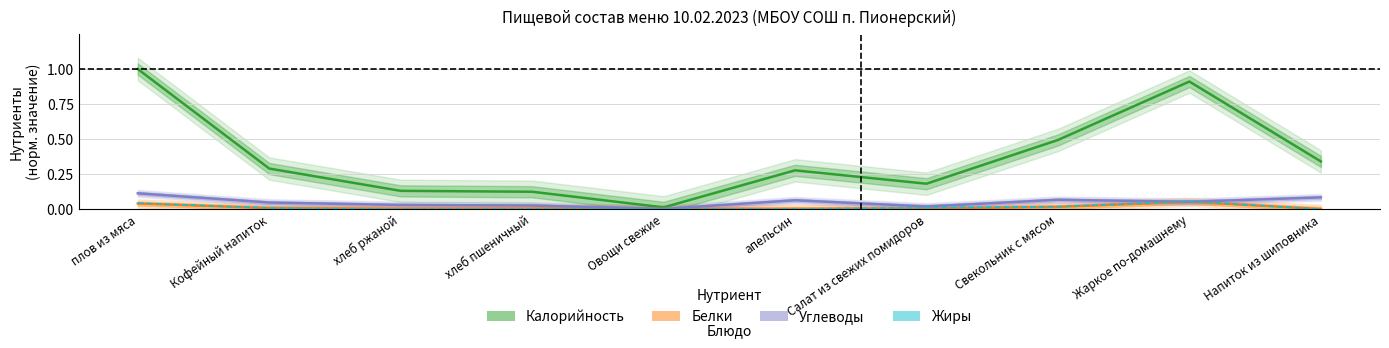

At which label does Калорийность reach its peak?

плов из мяса